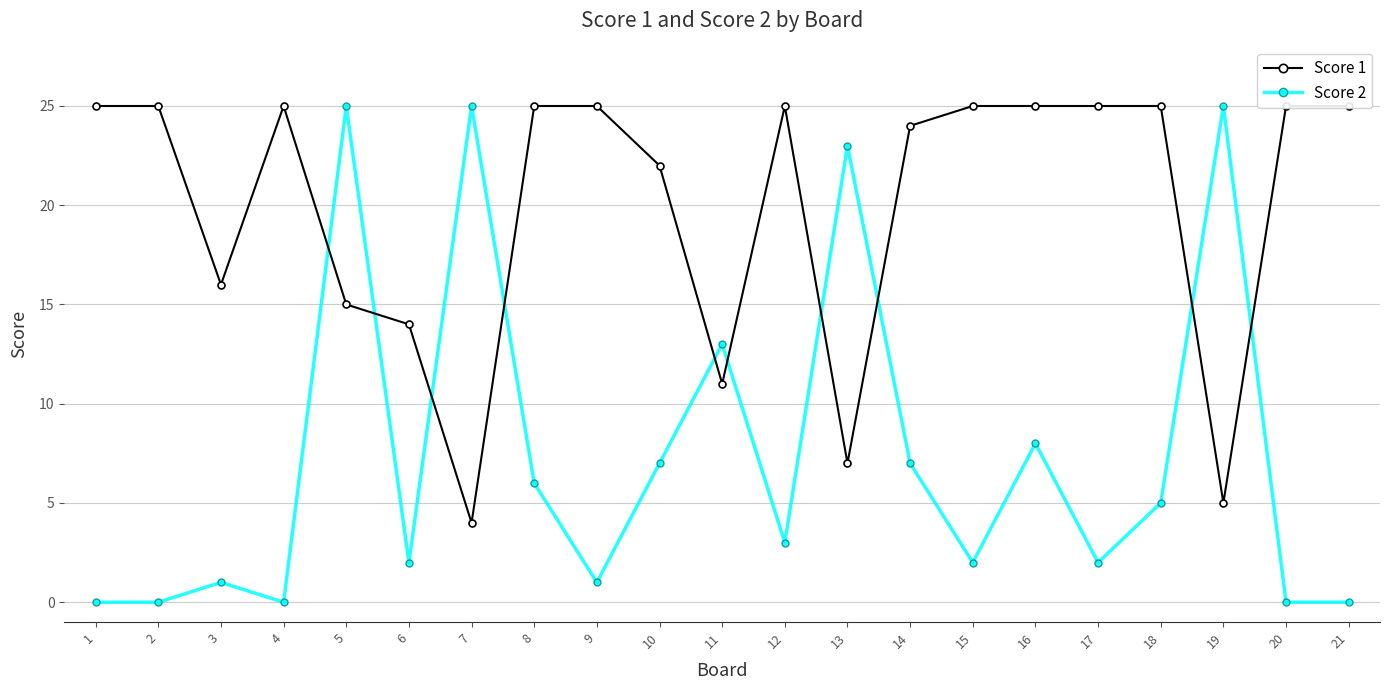

Reading left to right, extract all data points from this chart.

Score 1: 25	25	16	25	15	14	4	25	25	22	11	25	7	24	25	25	25	25	5	25	25
Score 2: 0	0	1	0	25	2	25	6	1	7	13	3	23	7	2	8	2	5	25	0	0